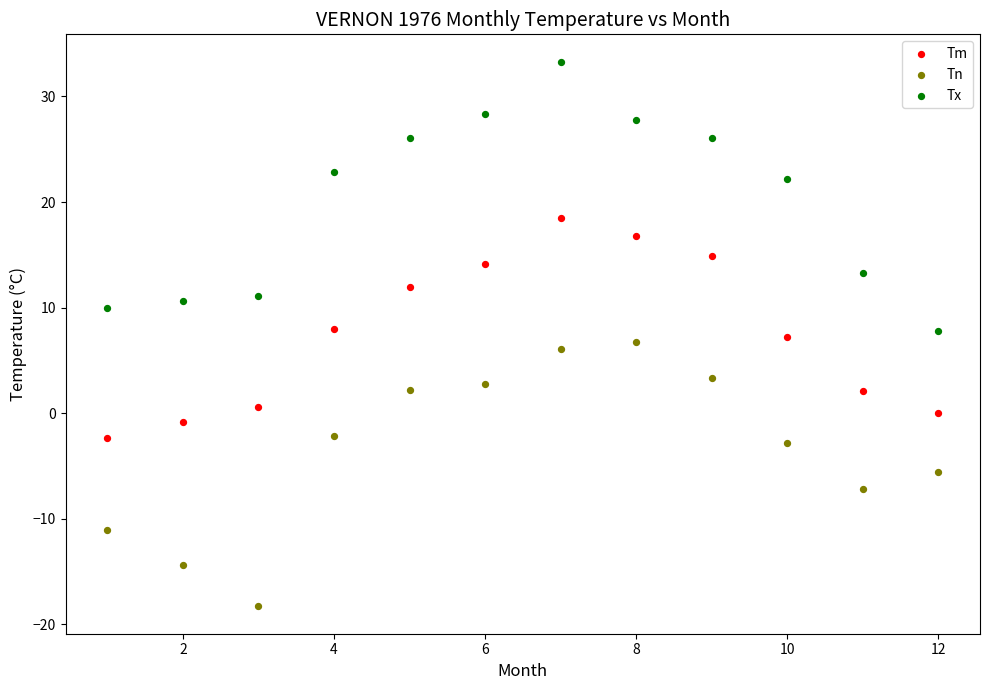

Which series contains the lowest Y value?

Tn